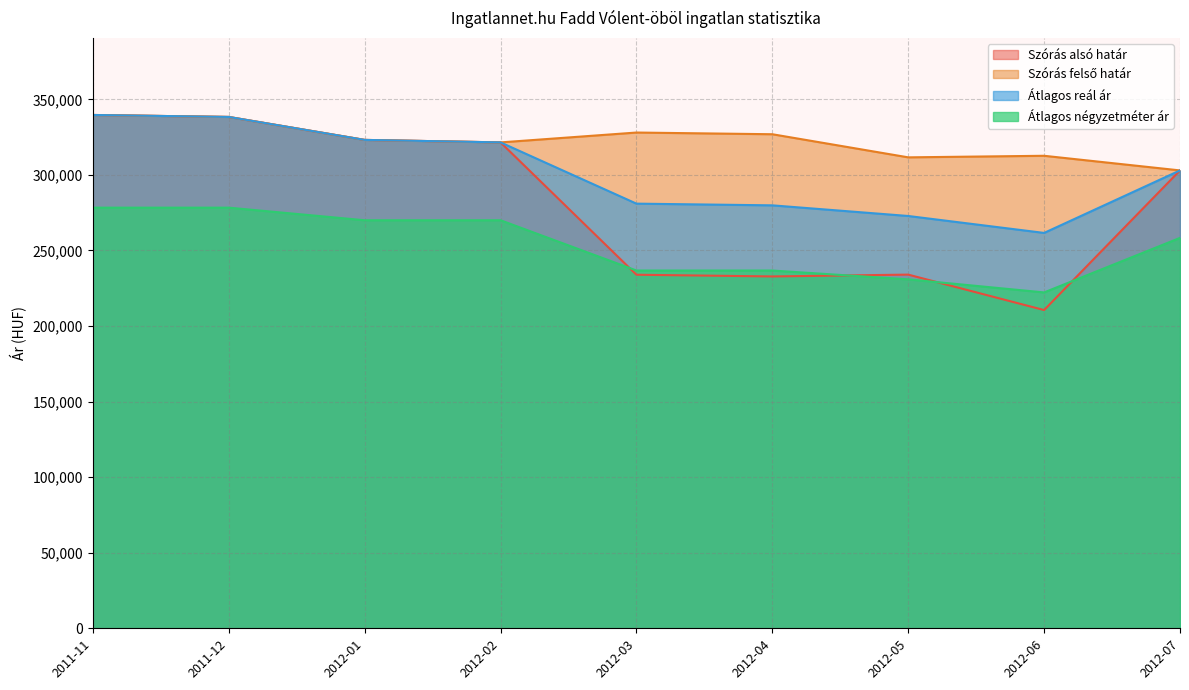

At which category is the sum across all series the highest?

2011-11